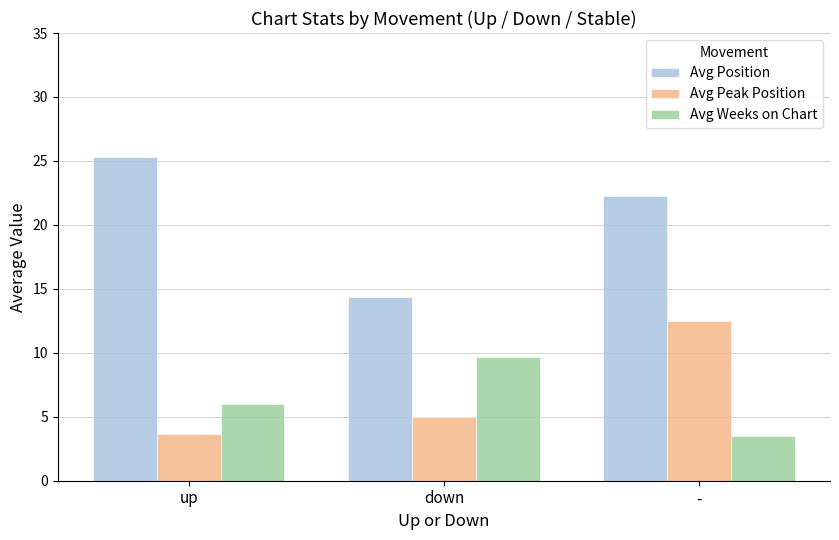

Rank the series at up from lowest to highest value.

Avg Peak Position, Avg Weeks on Chart, Avg Position